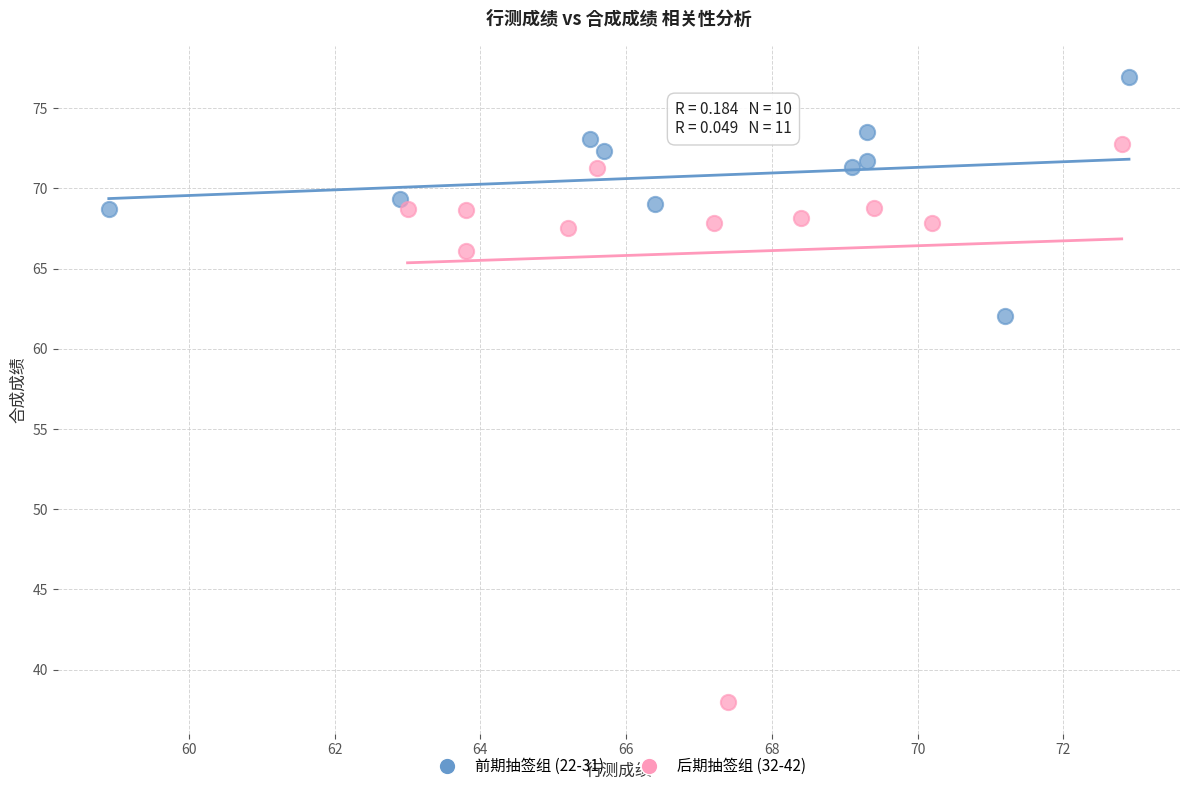

Which series contains the highest Y value?

前期抽签组 (22-31)